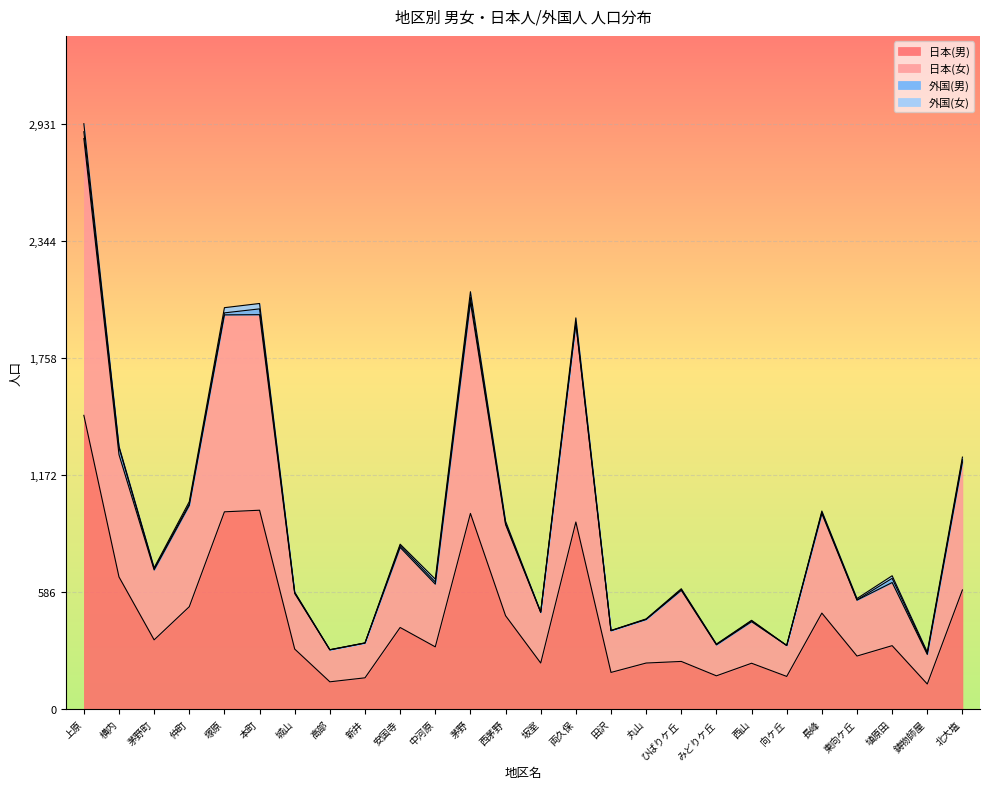

Which category has the highest value in the 日本(男) series?

上原